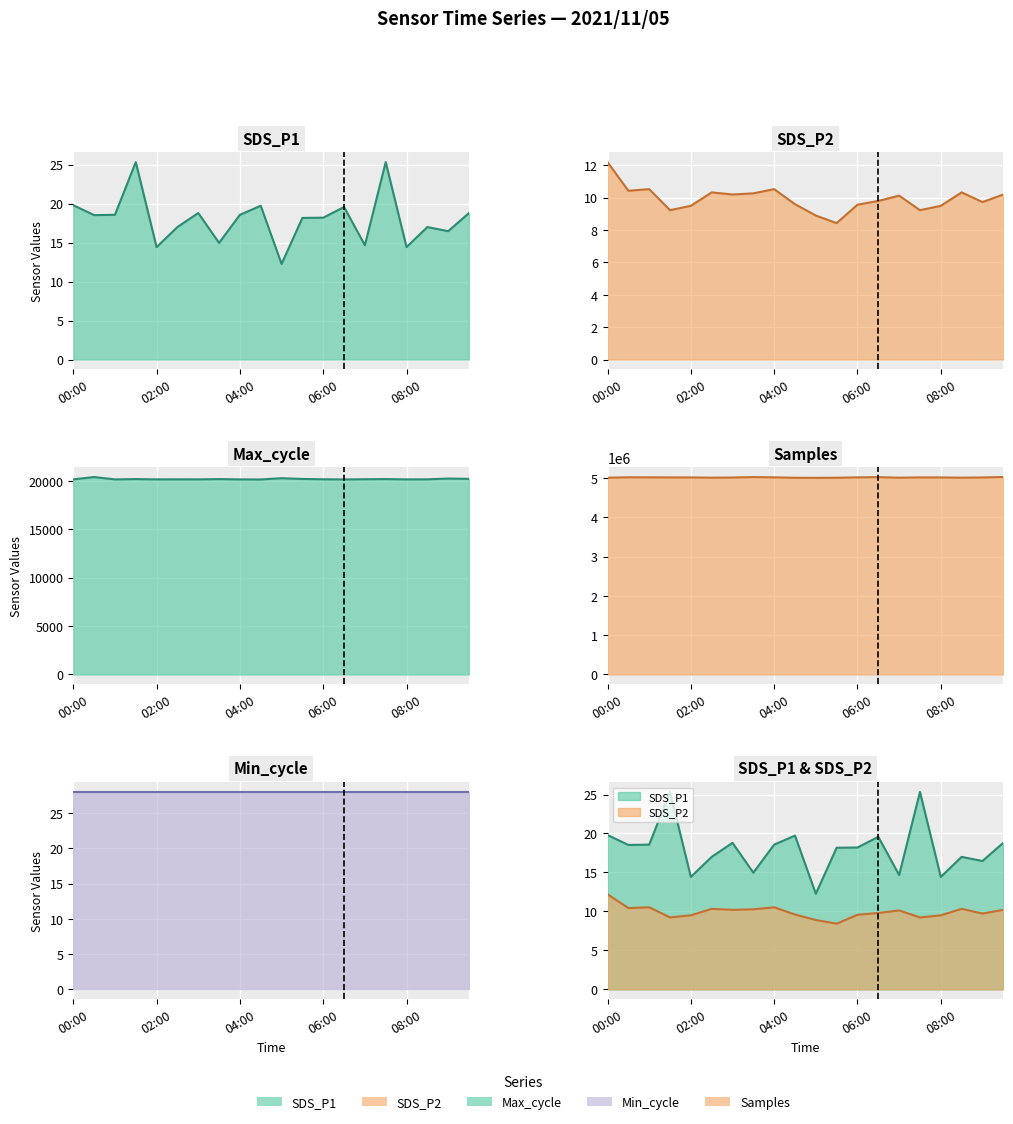

What is the difference between the Max_cycle values at 01:30 and 05:30?

14.0